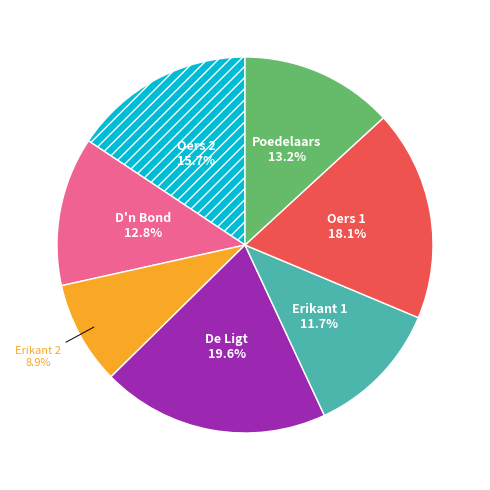

How many segments does this pie chart have?

7